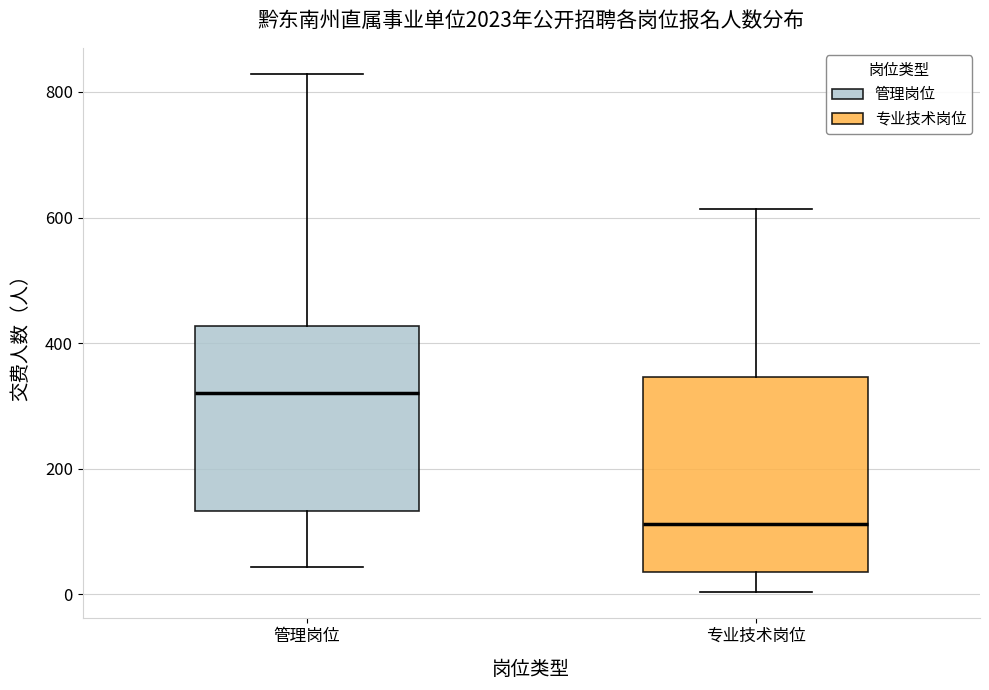

Reading left to right, read every box against the y-axis: the position of its median line, the range the box covers, and the ends of its whiskers. The values are not printed on the chart, so give them approximately, as read against the axis.

管理岗位: median 320, box 140 to 420, whiskers 40 to 820
专业技术岗位: median 120, box 40 to 340, whiskers 0 to 620